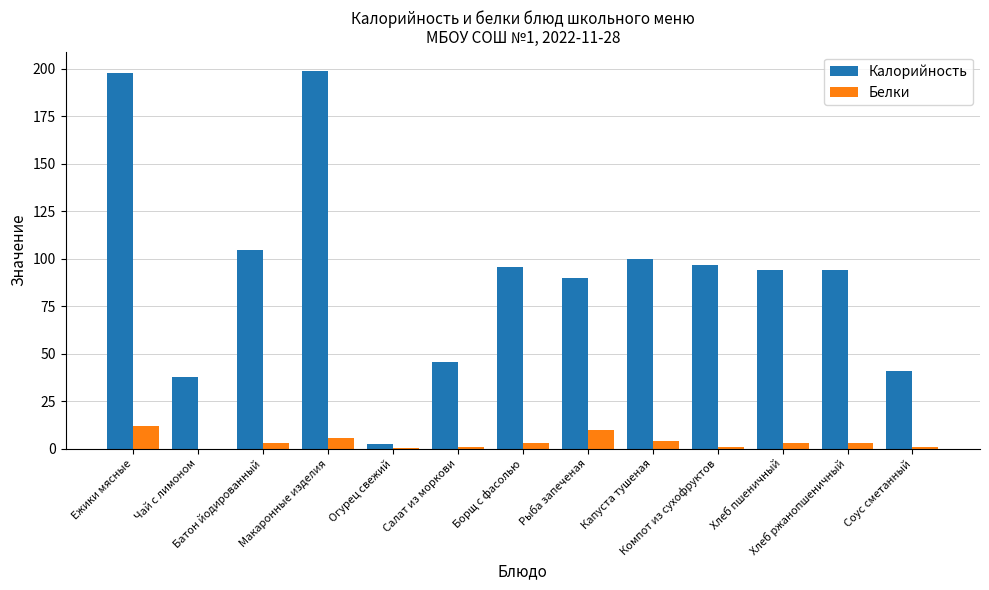

Which category has the highest value in the Белки series?

Ежики мясные